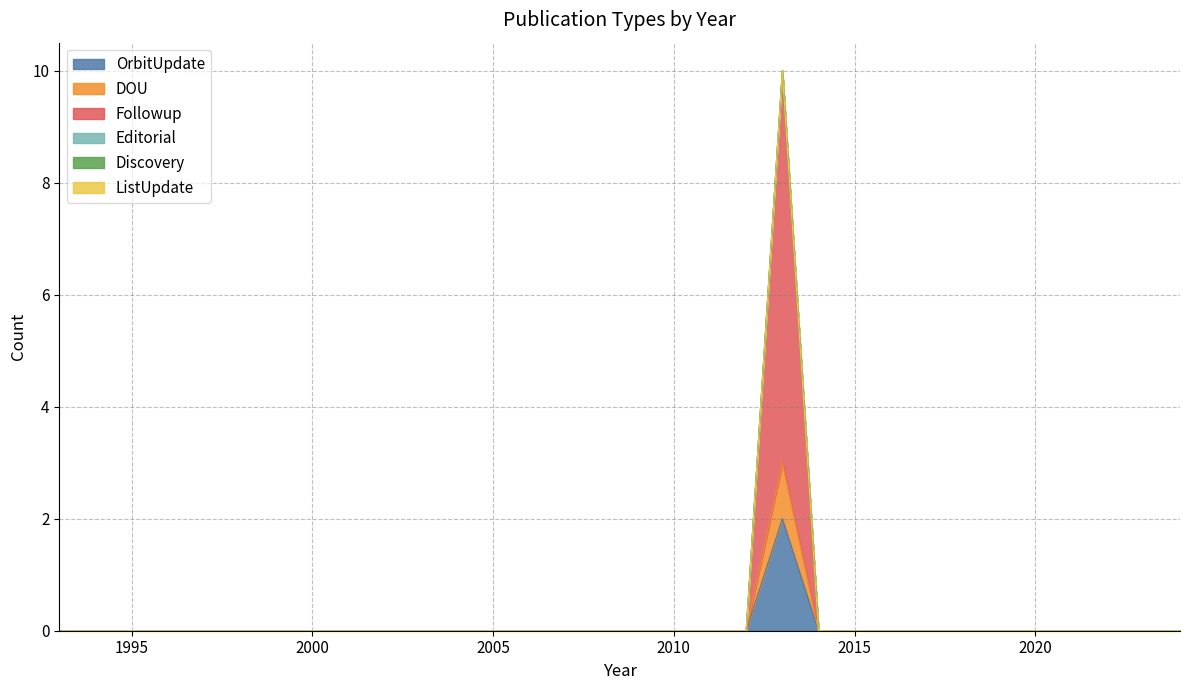

Where is ListUpdate nearest to the value 0?

2024